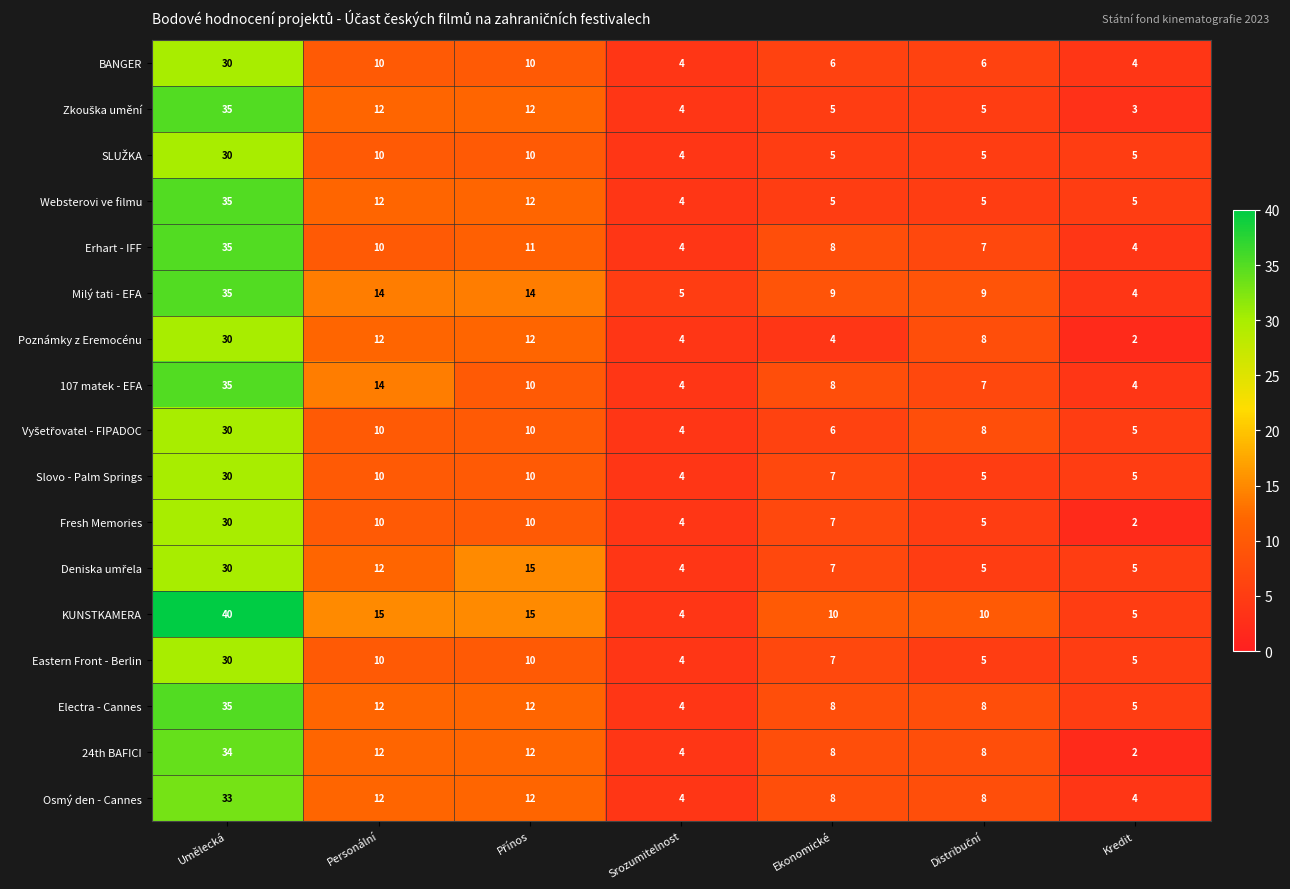

What is the difference between the second highest and minimum values in the Electra - Cannes series?

8